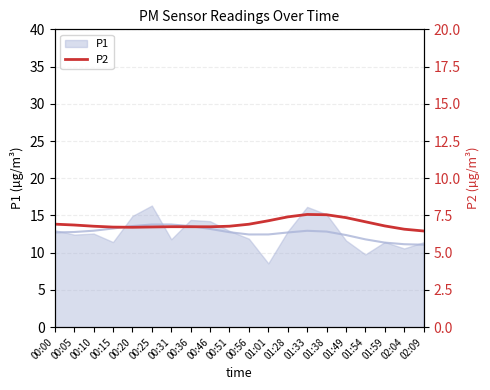

Which has a higher value, 00:56 or 00:31?

00:56